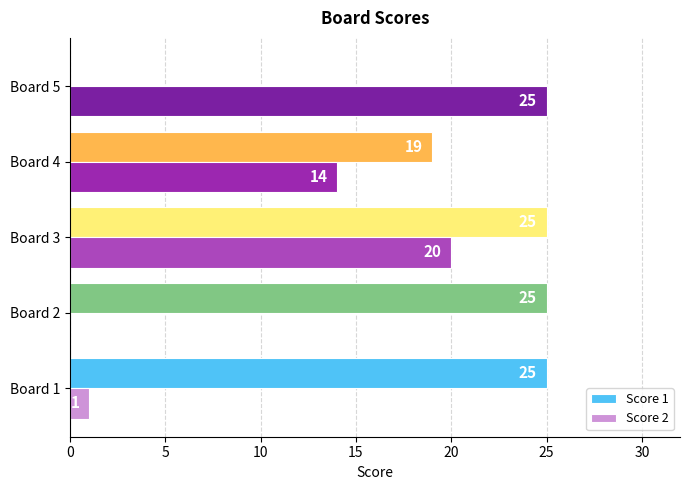

At which category is the sum across all series the highest?

Board 3